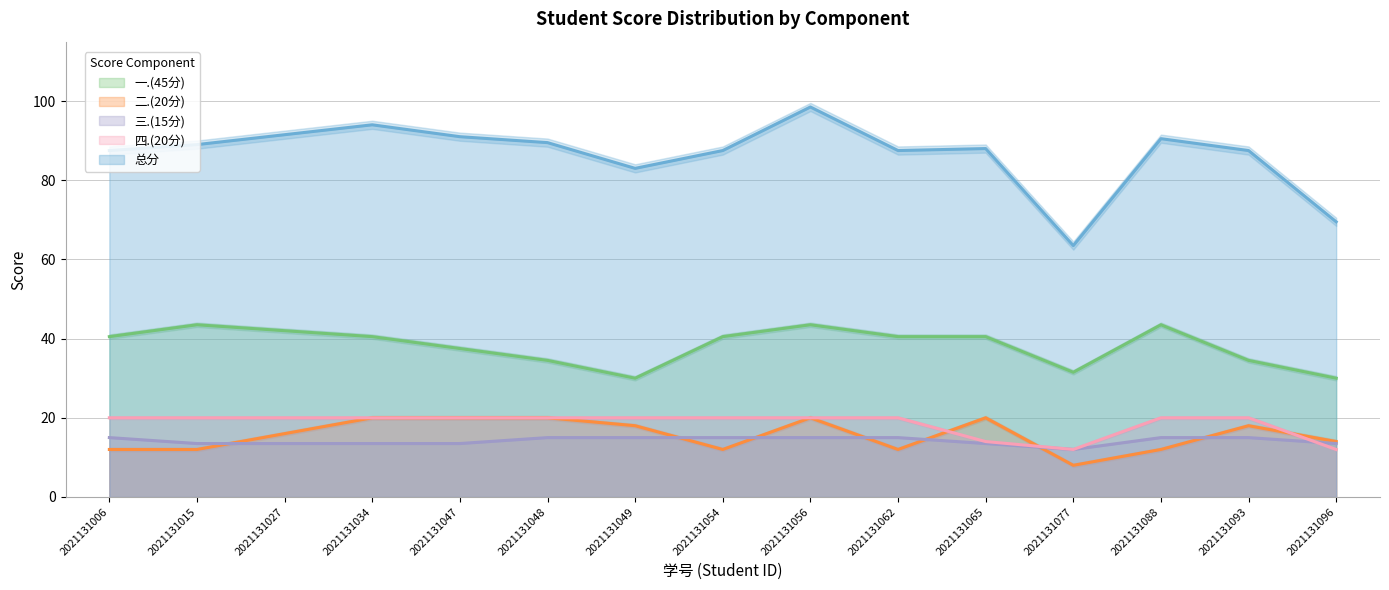

What are all the series names shown in the legend?

一.(45分), 二.(20分), 三.(15分), 四.(20分), 总分